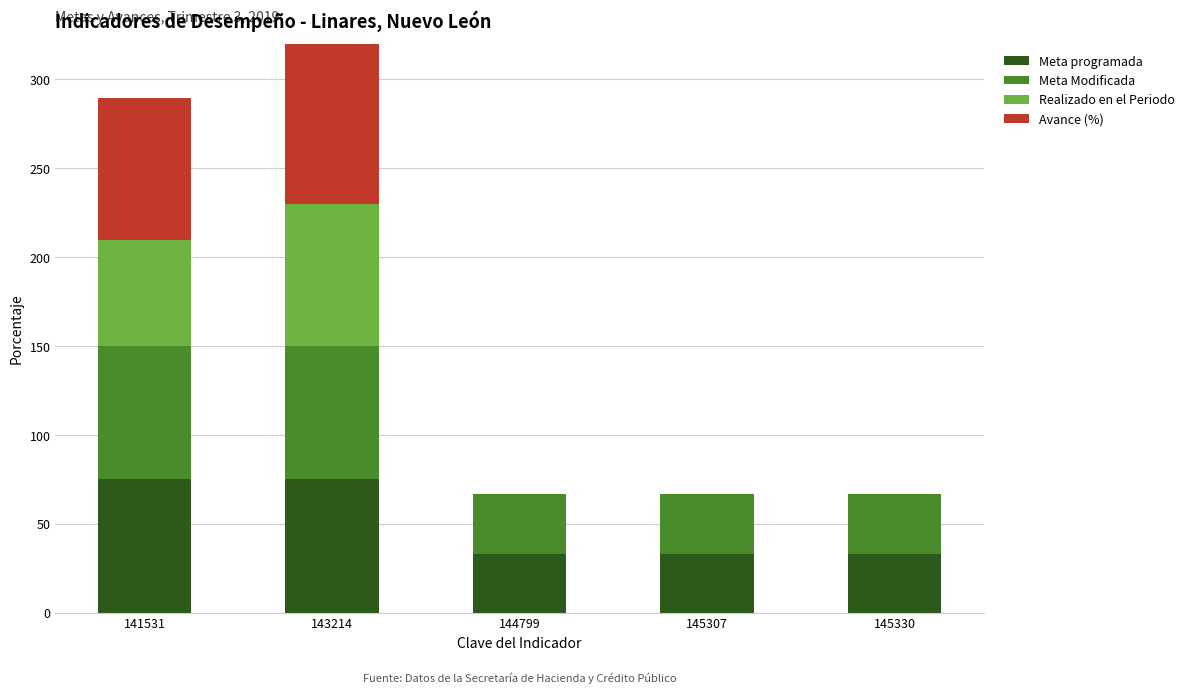

What is the difference between the second highest and second lowest values in the Meta programada series?

41.7